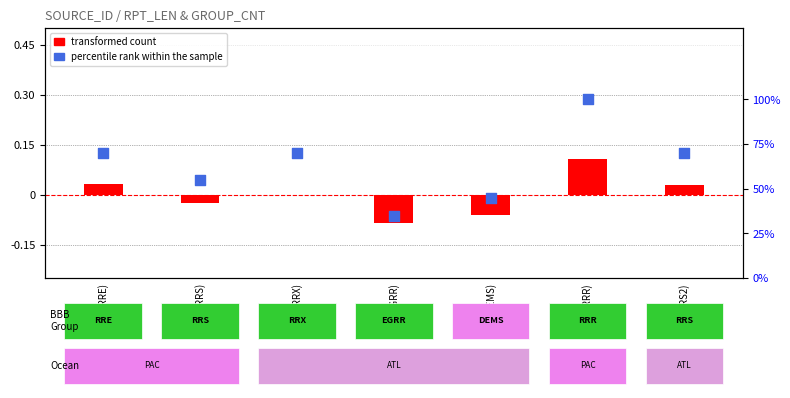

What is the total value across all series at 988(EGRR)?

34.9